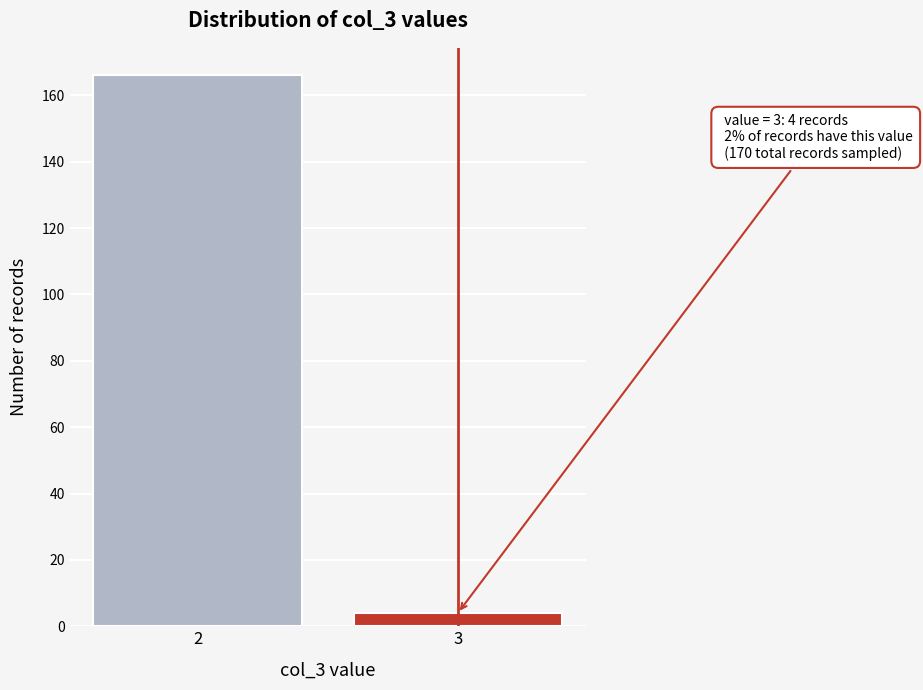

Reading right to left, transcribe all the data shown in this chart.

3=4	2=166